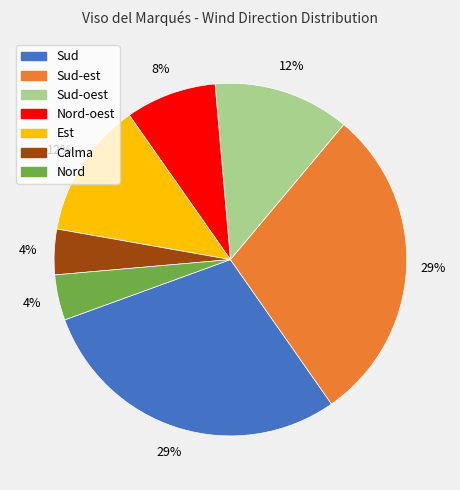

To the nearest percent, what is the average slice percentage?

14%